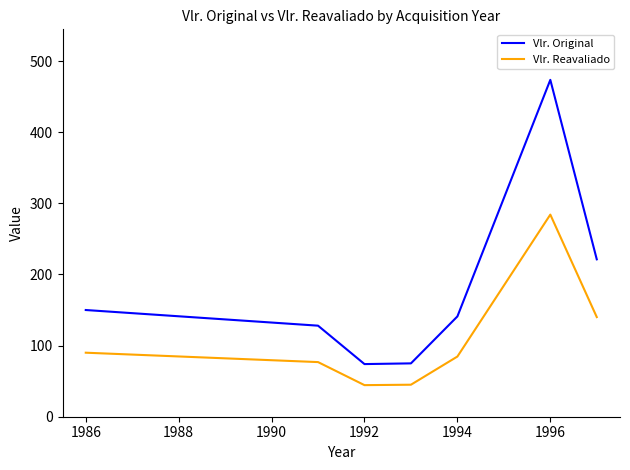

Rank the series by their maximum value, from lowest to highest.

Vlr. Reavaliado, Vlr. Original